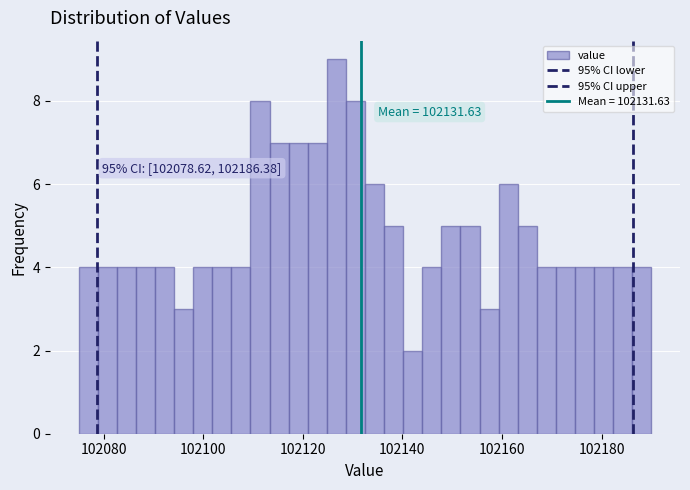

Read against the x-axis, roughly where is the centre of the tallest bar?

102126